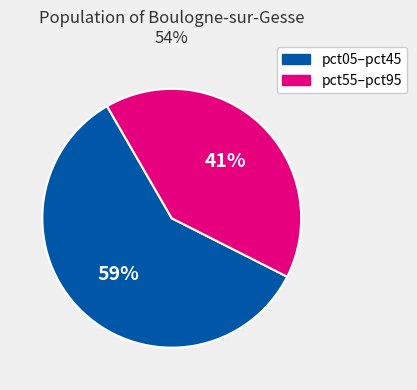

Is there any slice that represents more than half of the pie?

Yes